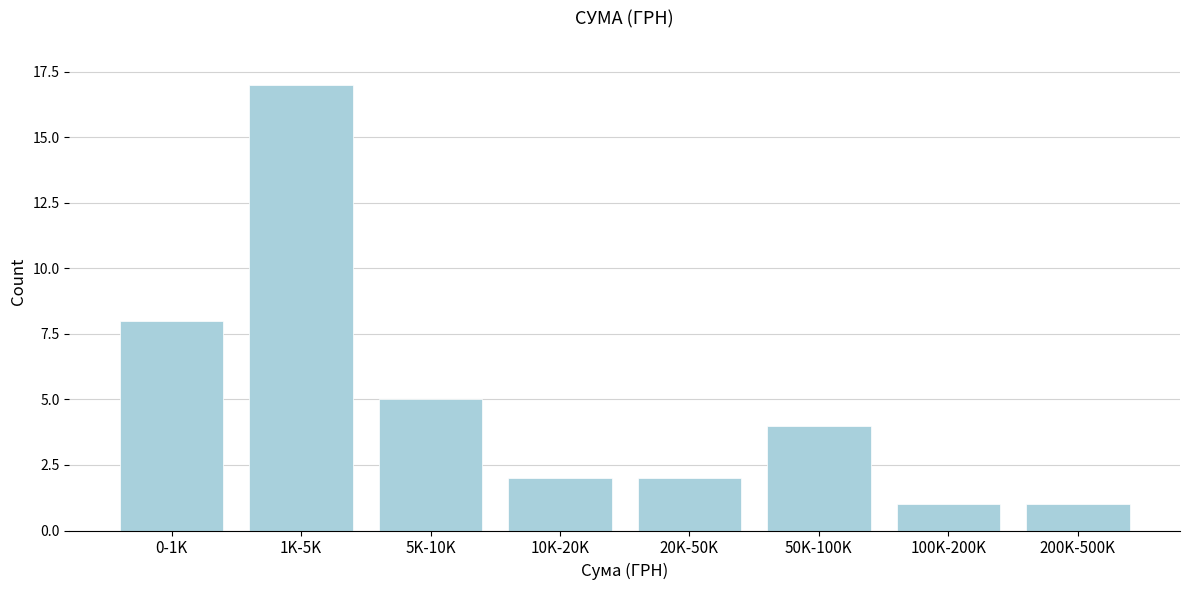

Reading left to right, transcribe all the data shown in this chart.

8	17	5	2	2	4	1	1